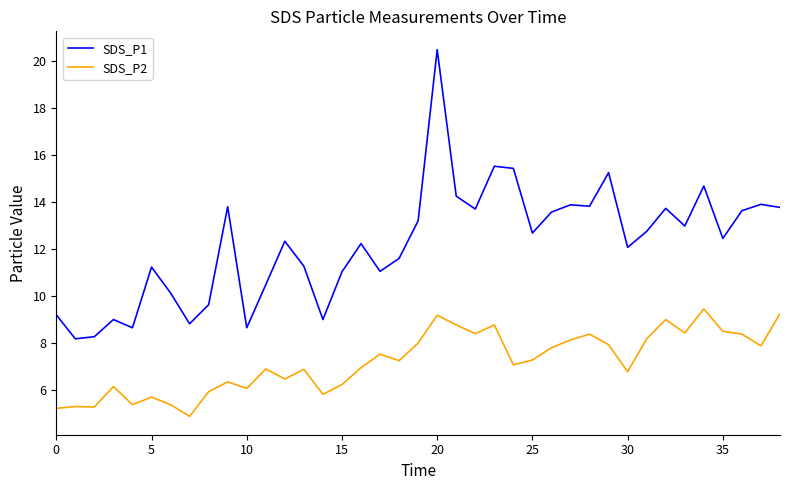

True or false: SDS_P1 and SDS_P2 cross at least once.

False